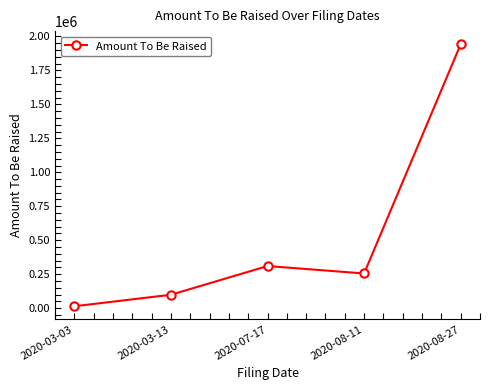

Approximately how many times larger is the value at 2020-03-13 compared to 2020-08-27?

0.1